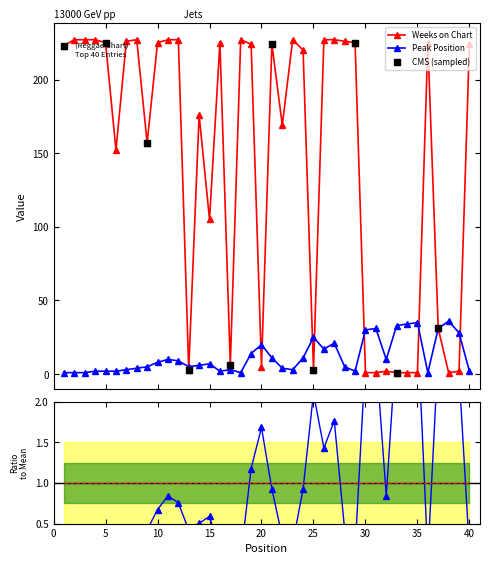

Which series has the largest Y range (max minus min)?

Weeks on Chart